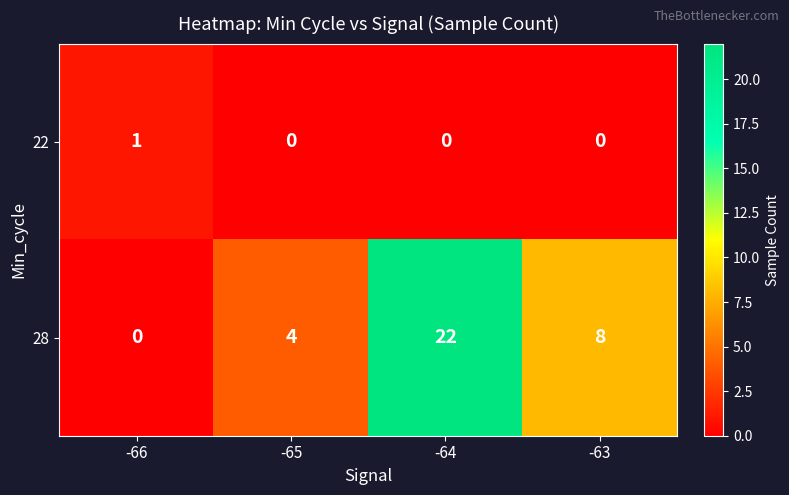

At which category is the sum across all series the highest?

-64